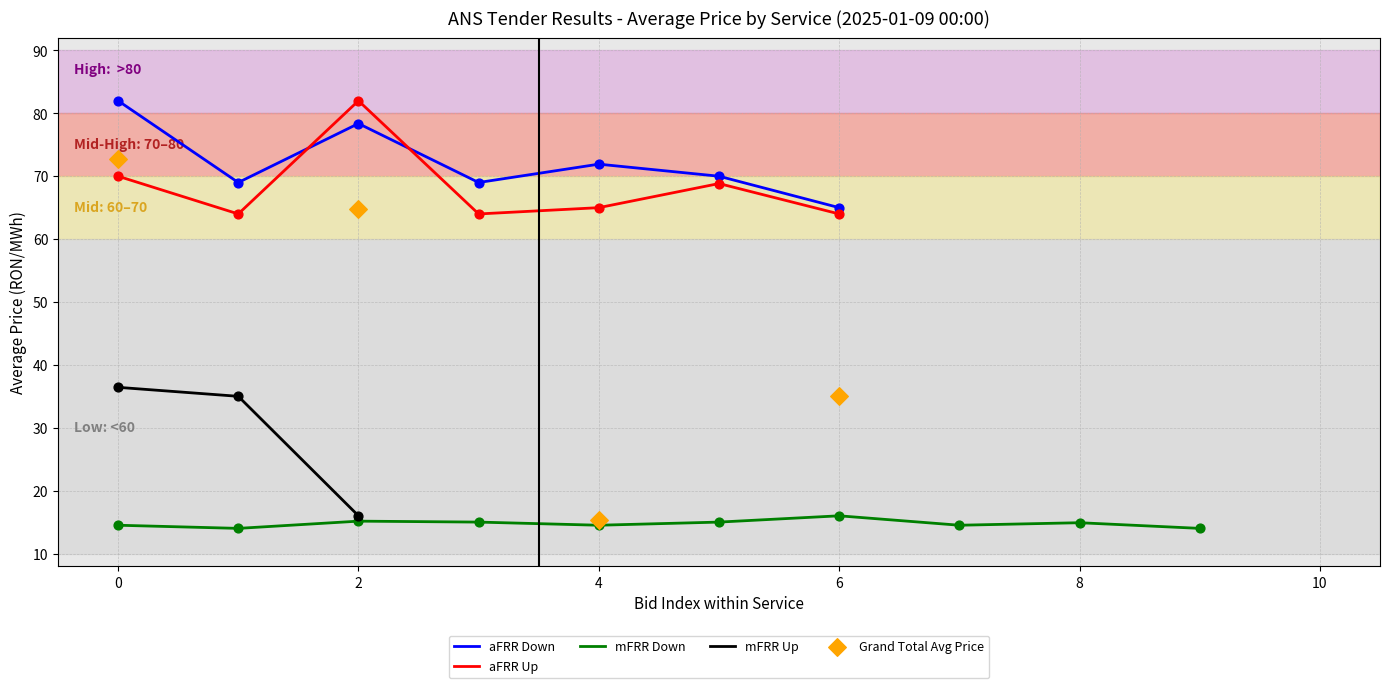

True or false: aFRR Up has a value of 65.0 at 4.

True